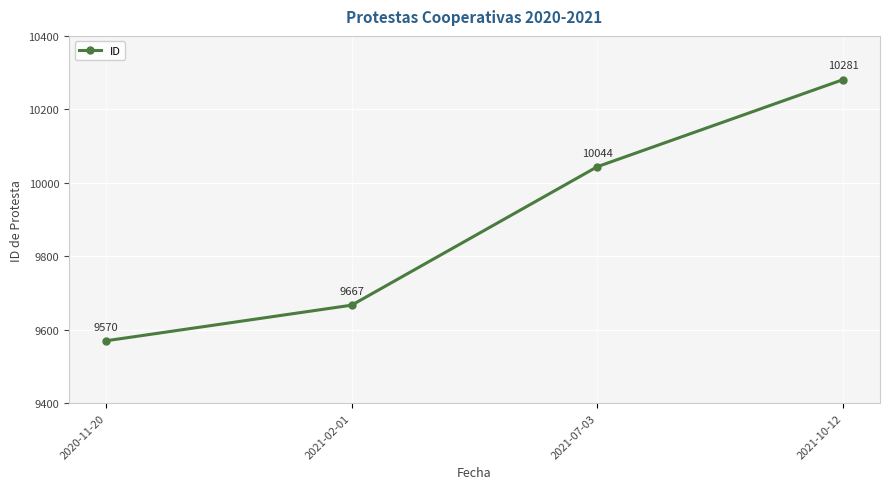

What is the sum of the values at 2021-10-12 and 2021-07-03?

20325